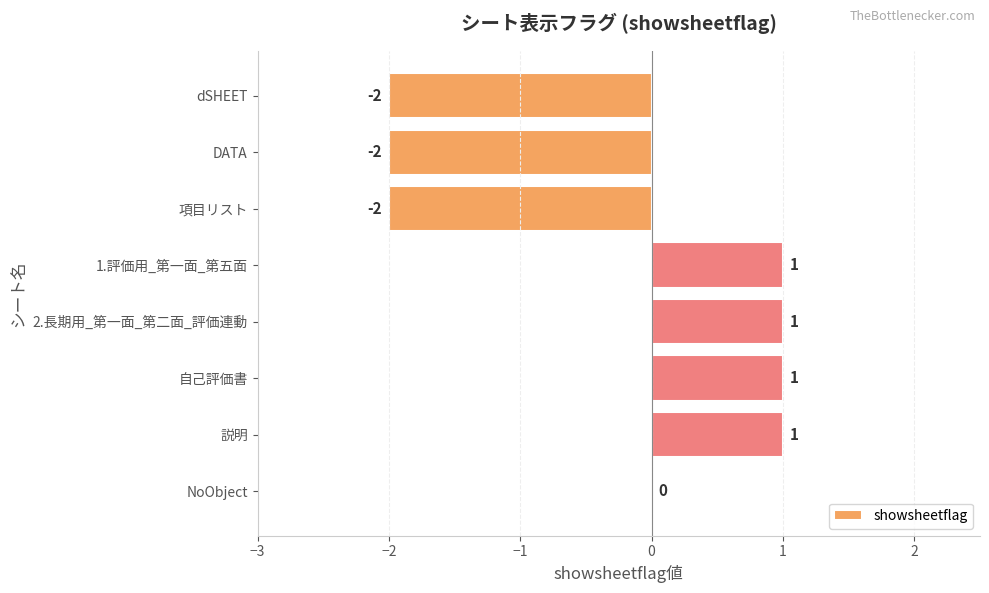

Where is the data nearest to the value 0?

NoObject